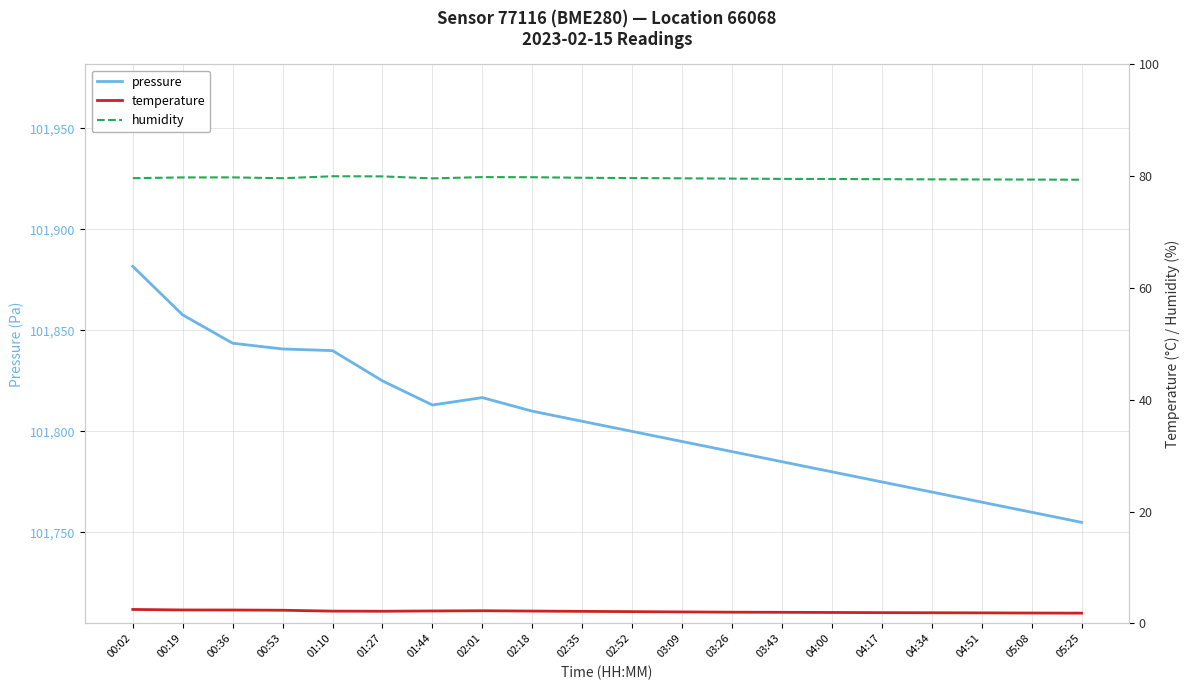

What is the sum of the humidity values at 00:02 and 00:53?

159.2